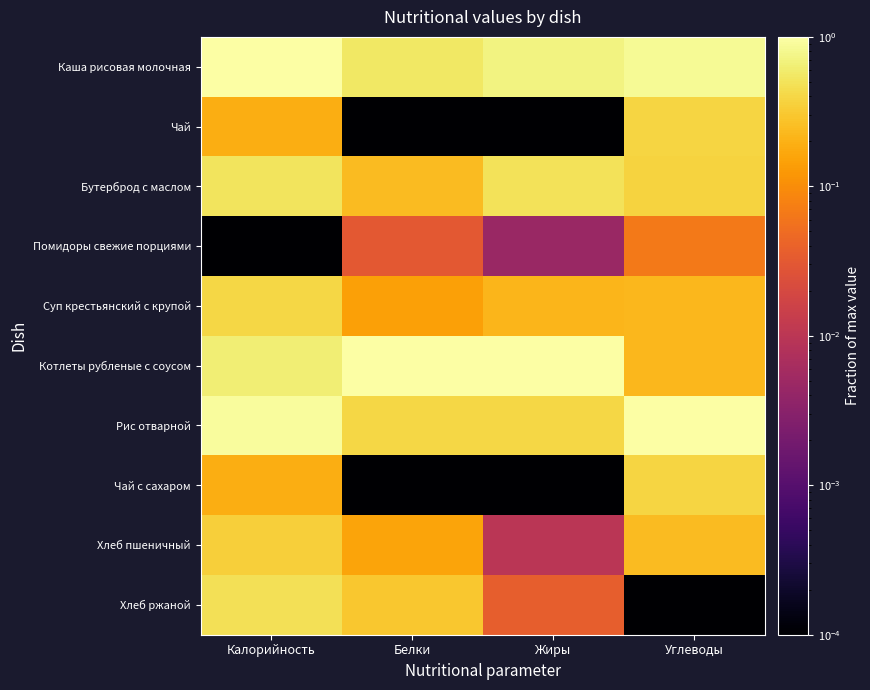

Reading left to right, transcribe all the data shown in this chart.

Каша рисовая молочная: Калорийность=1.0	Белки=0.6	Жиры=0.7	Углеводы=0.9
Чай: Калорийность=0.2	Белки=0.0	Жиры=0.0	Углеводы=0.4
Бутерброд с маслом: Калорийность=0.5	Белки=0.2	Жиры=0.5	Углеводы=0.4
Помидоры свежие порциями: Калорийность=0.0	Белки=0.0	Жиры=0.0	Углеводы=0.1
Суп крестьянский с крупой: Калорийность=0.4	Белки=0.1	Жиры=0.2	Углеводы=0.2
Котлеты рубленые с соусом: Калорийность=0.6	Белки=1.0	Жиры=1.0	Углеводы=0.2
Рис отварной: Калорийность=0.9	Белки=0.4	Жиры=0.4	Углеводы=1.0
Чай с сахаром: Калорийность=0.2	Белки=0.0	Жиры=0.0	Углеводы=0.4
Хлеб пшеничный: Калорийность=0.4	Белки=0.2	Жиры=0.0	Углеводы=0.2
Хлеб ржаной: Калорийность=0.5	Белки=0.3	Жиры=0.0	Углеводы=0.0